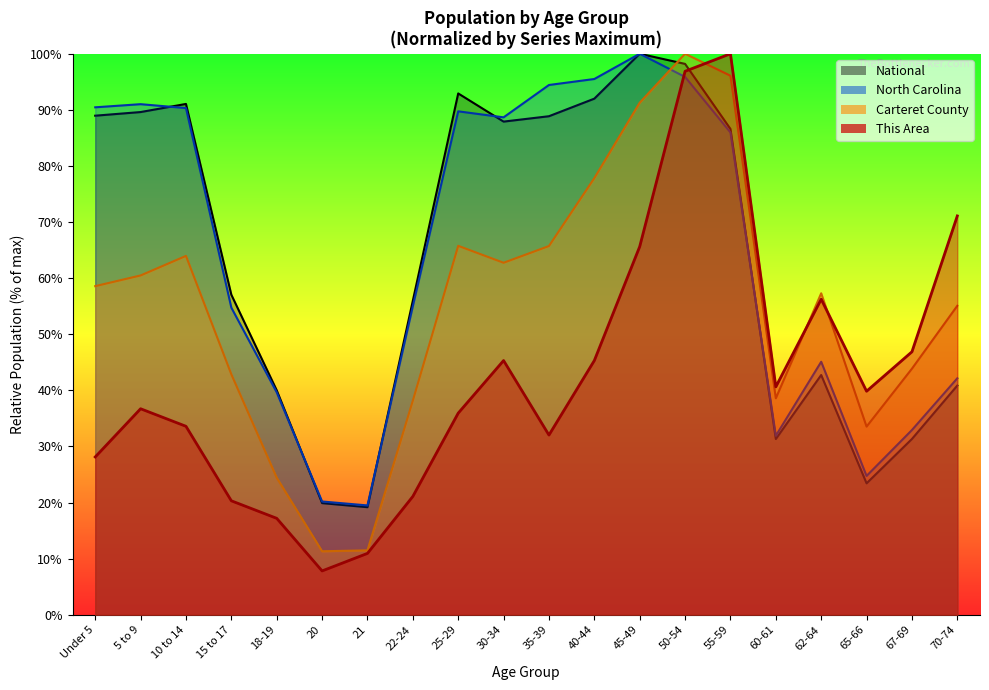

Between which two adjacent categories do National and This Area first intersect?

50-54 and 55-59